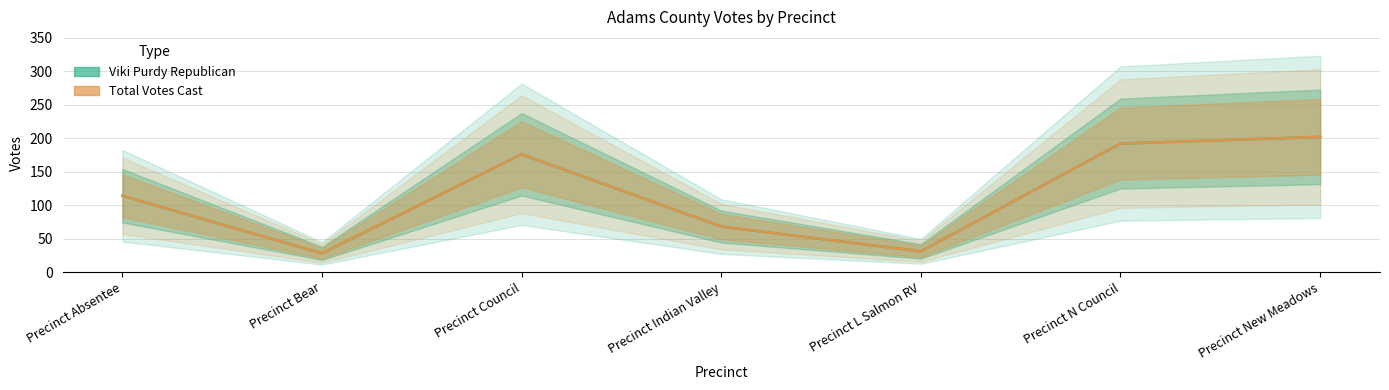

Where is Viki Purdy Republican nearest to the value 115?

Precinct Absentee